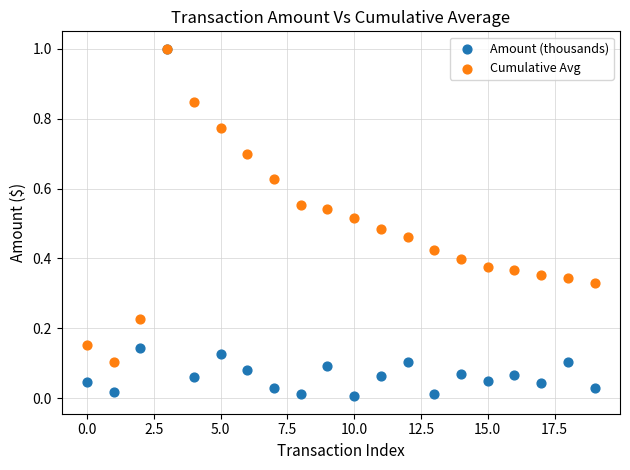

What are all the series names shown in the legend?

Amount (thousands), Cumulative Avg